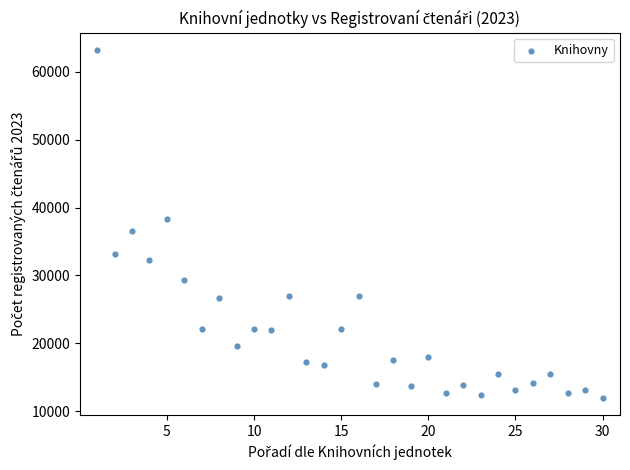

What is the range of Y values (max minus min)?

51230